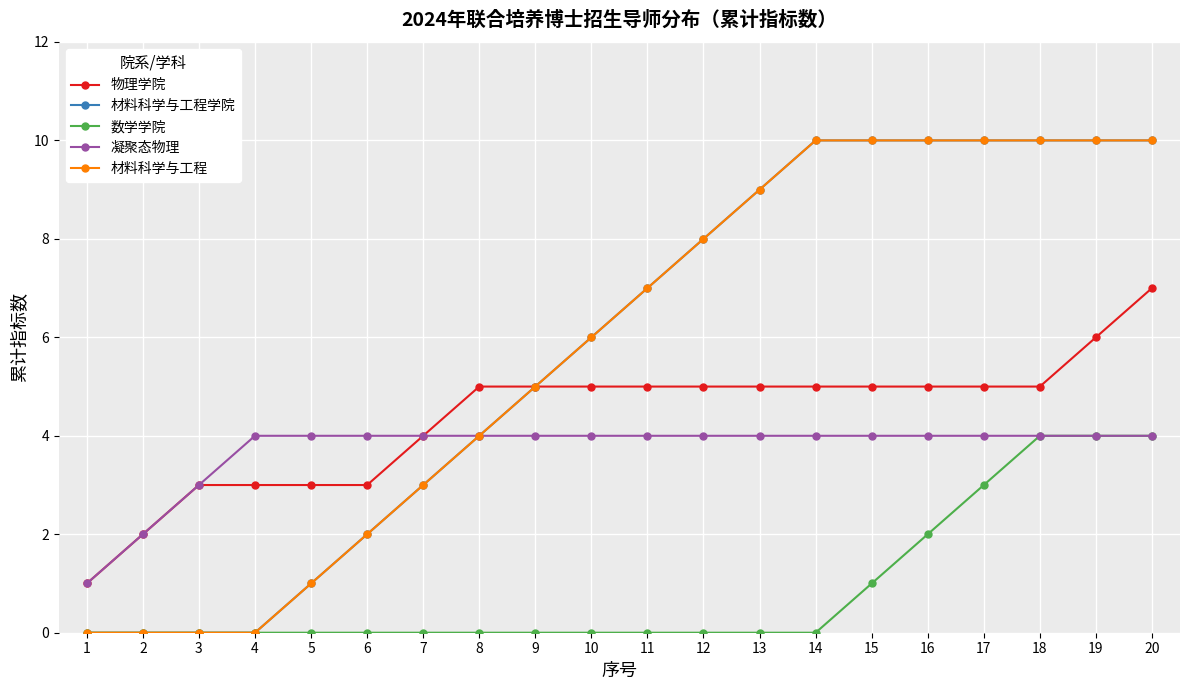

At 12, list the series in order from largest to smallest.

材料科学与工程学院, 材料科学与工程, 物理学院, 凝聚态物理, 数学学院